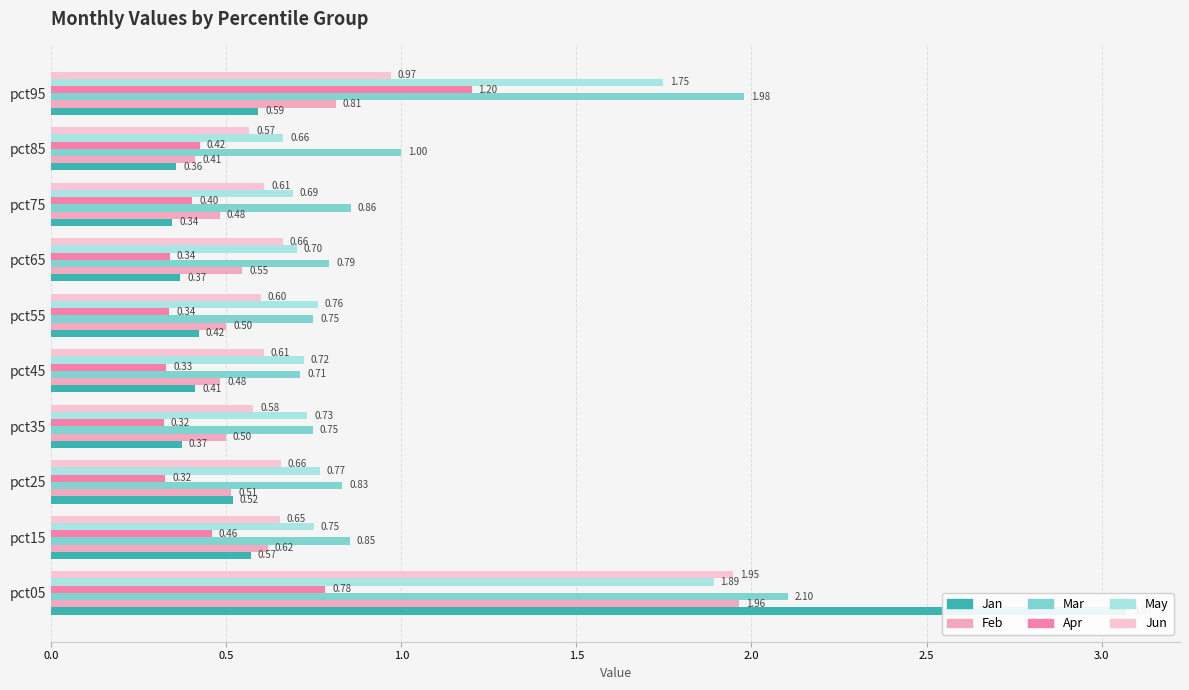

What is the maximum value shown in the chart?

3.1